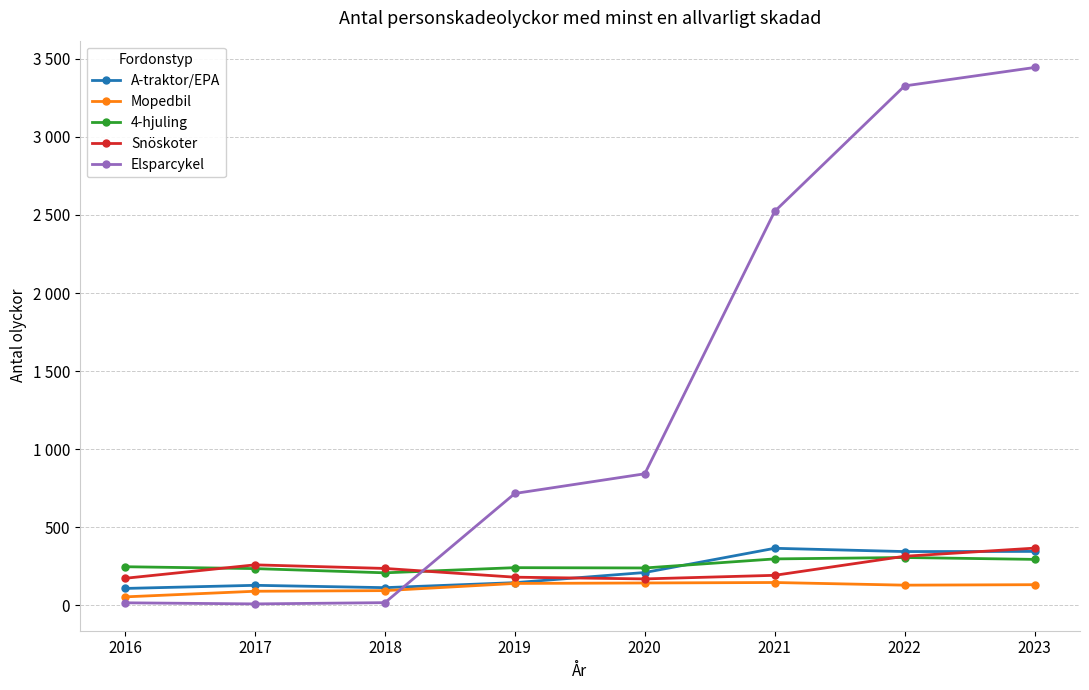

What are all the series names shown in the legend?

A-traktor/EPA, Mopedbil, 4-hjuling, Snöskoter, Elsparcykel